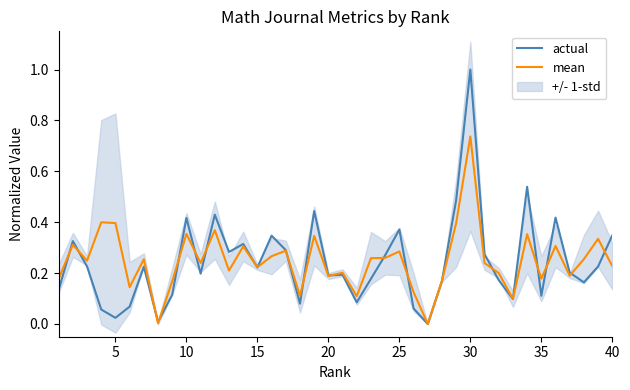

Which series has the largest total across all categories?

mean